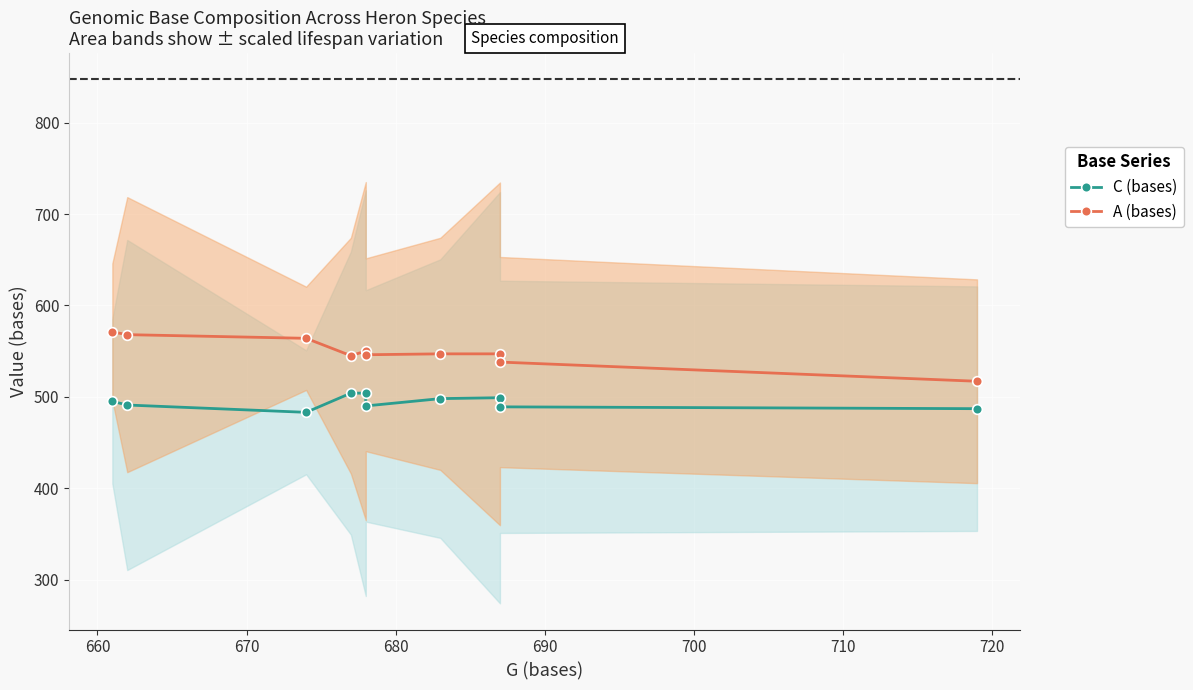

Rank the series by their maximum value, from highest to lowest.

A (bases), C (bases)